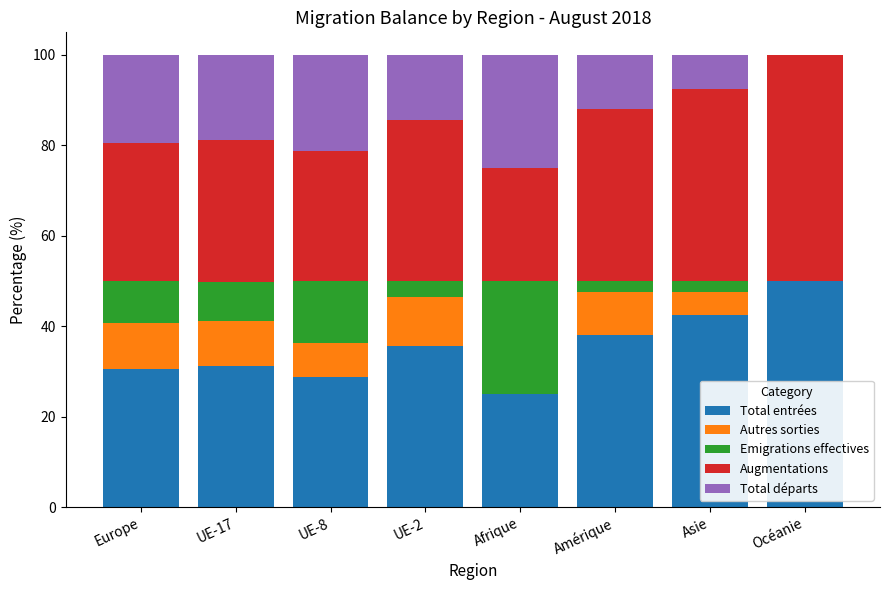

What is the maximum value for Total entrées?

50.0